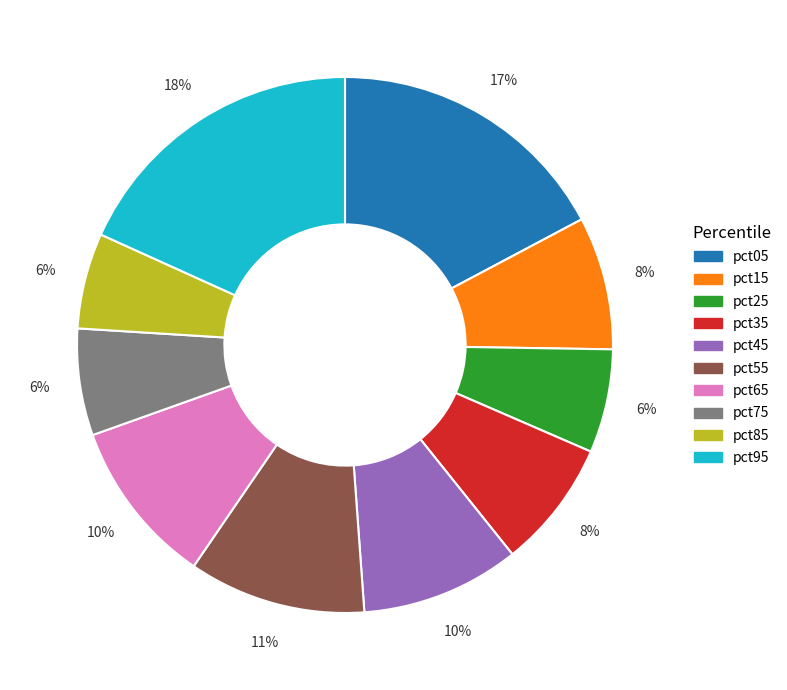

Do pct45 and pct15 together represent more than half of the pie?

No